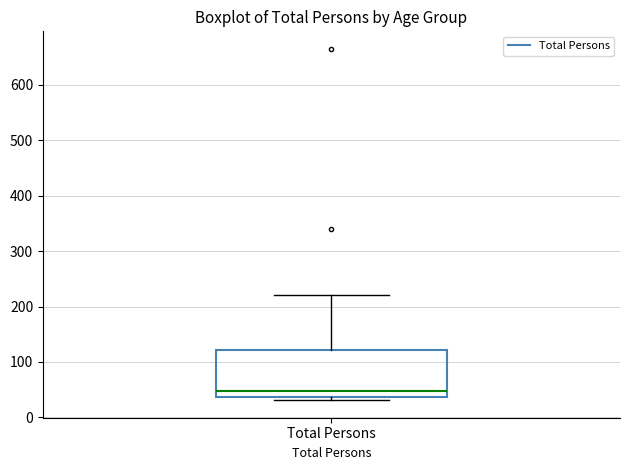

Transcribe this box plot: give where the median line is, the range the box spans, and where the two whiskers end, as read against the y-axis. The values are not printed on the chart, so give them approximately, as read against the axis.

median 50, box 40 to 120, whiskers 30 to 220